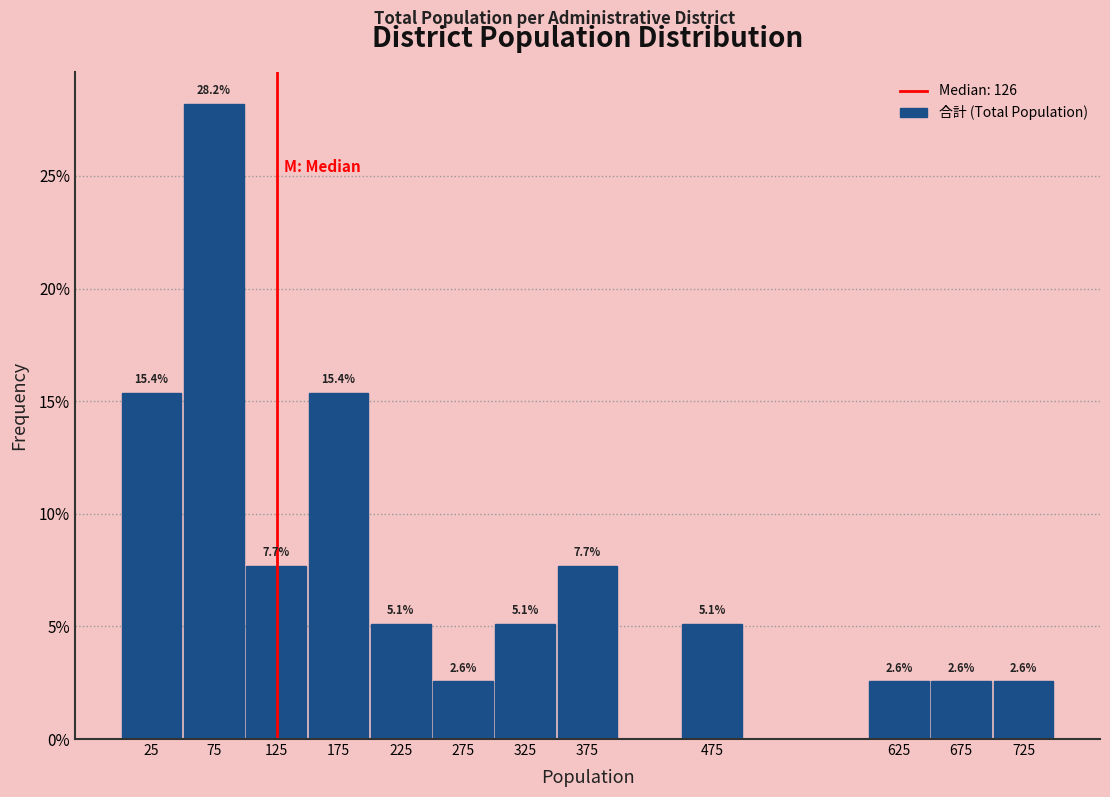

Over which range of the x-axis is the bar tallest?

50 to 100